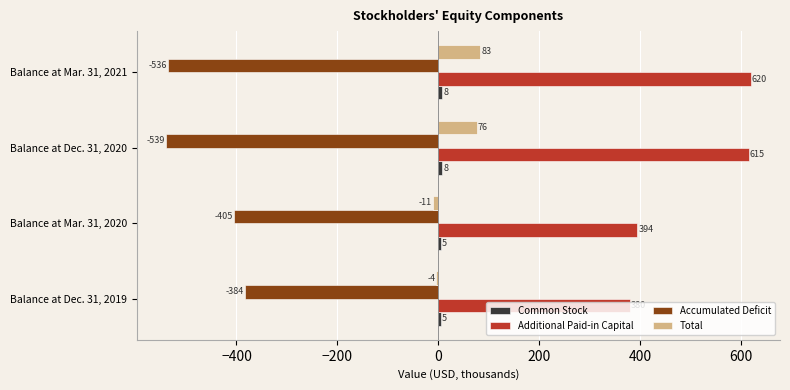

Which series has the largest total across all categories?

Additional Paid-in Capital